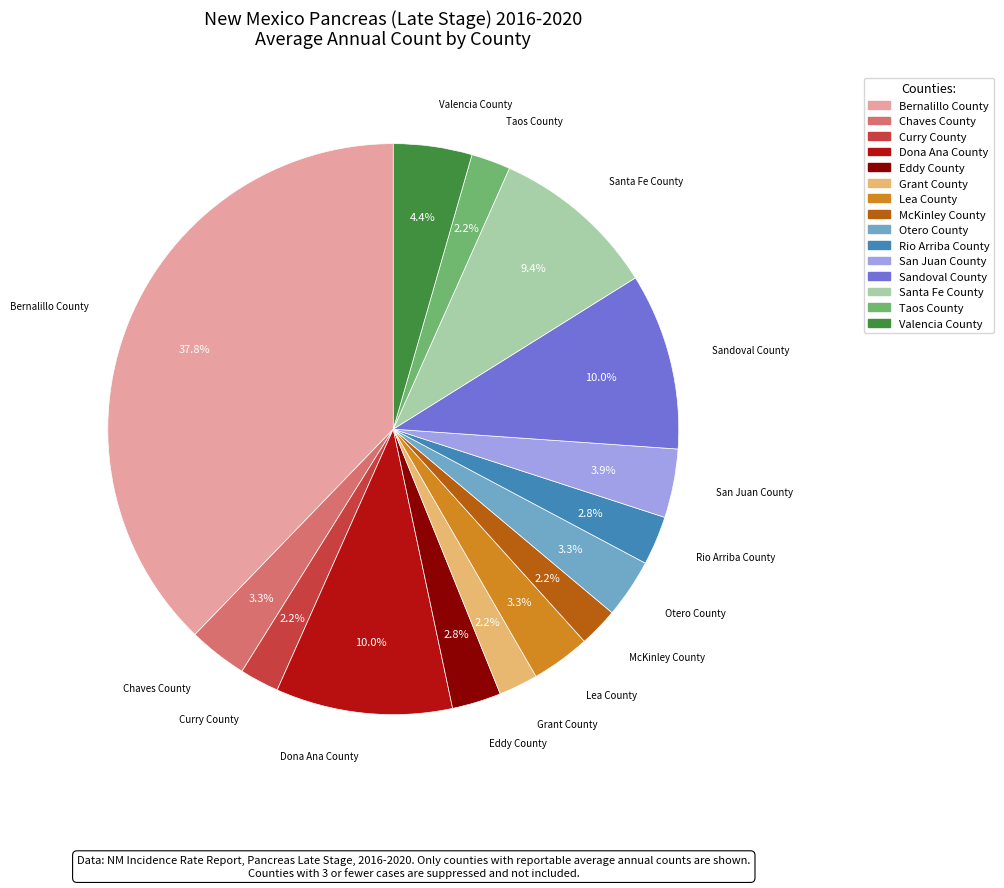

How much of the chart is everything except Dona Ana County?

90.0%